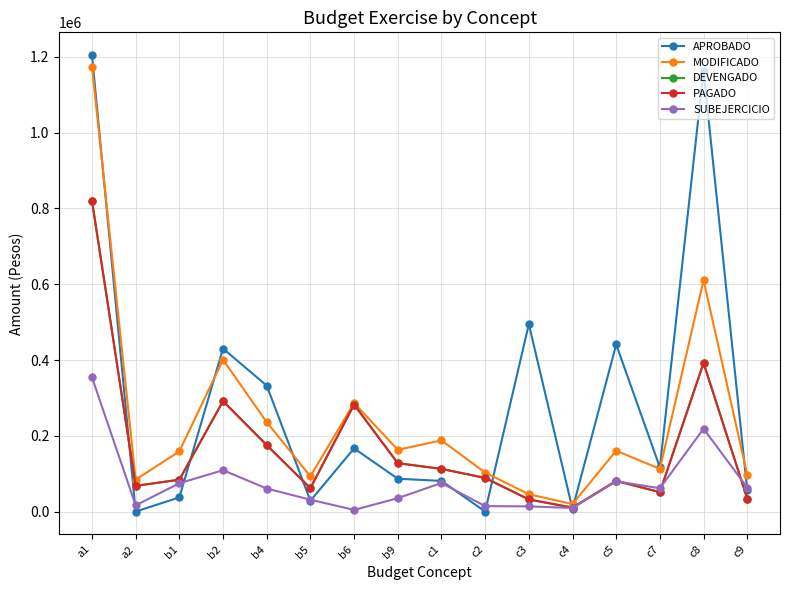

At which category does the chart reach its minimum across all series?

a2